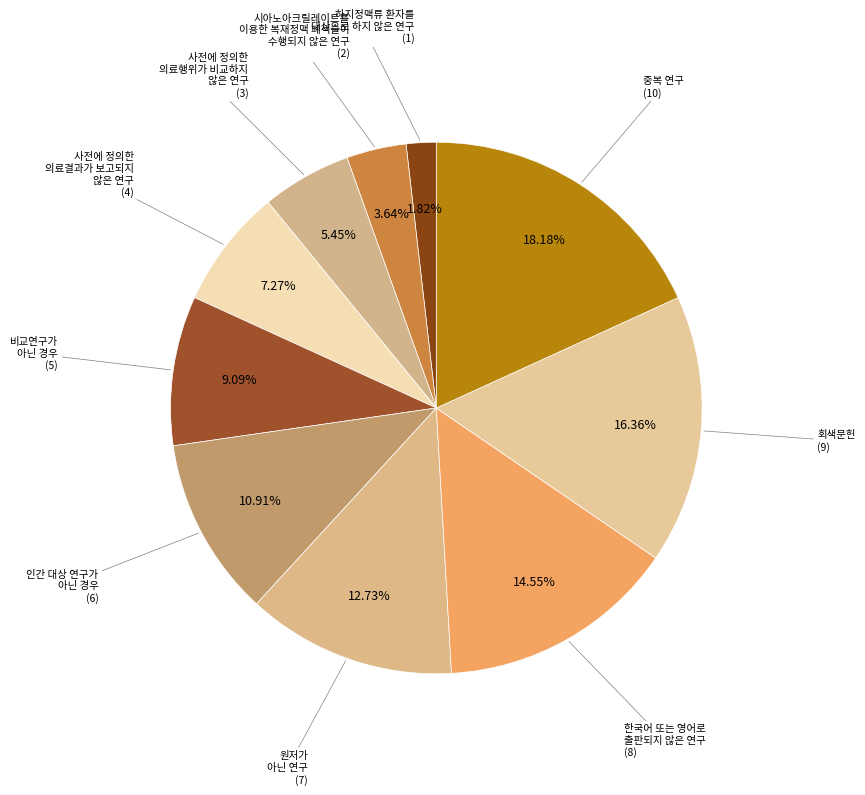

How many slices are in this pie chart?

10